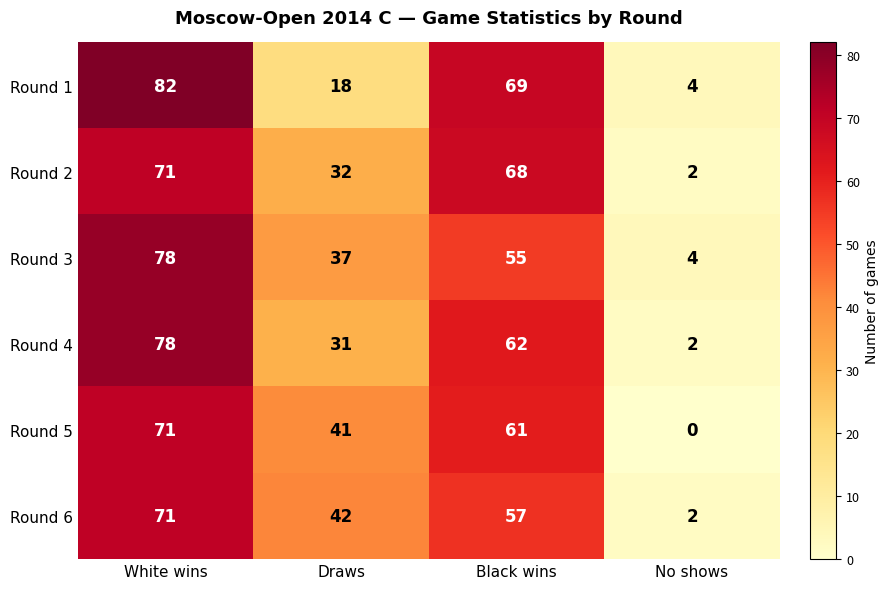

At how many categories does at least one series exceed 56?

2